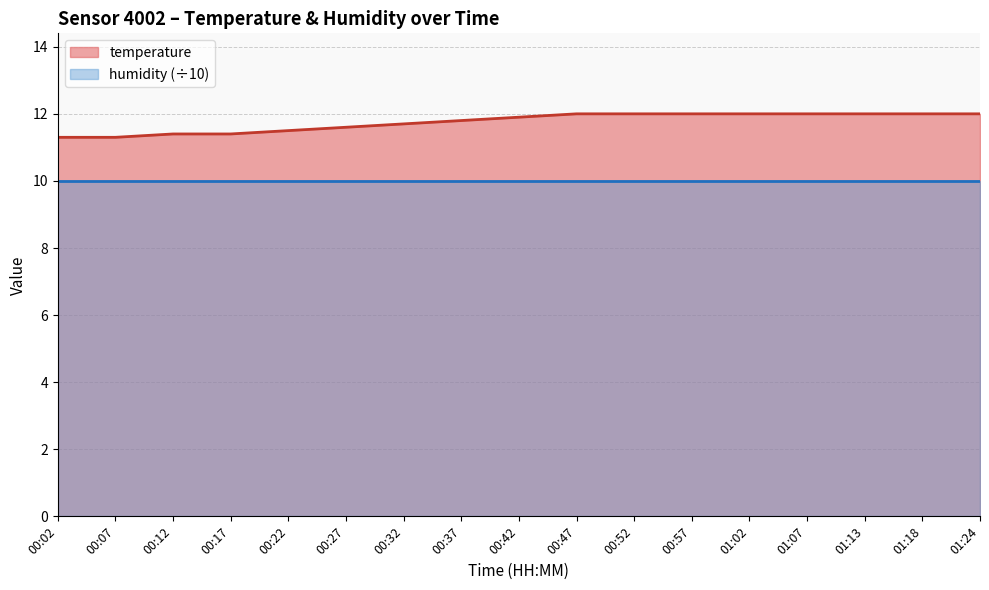

What is the greatest value displayed?

12.0